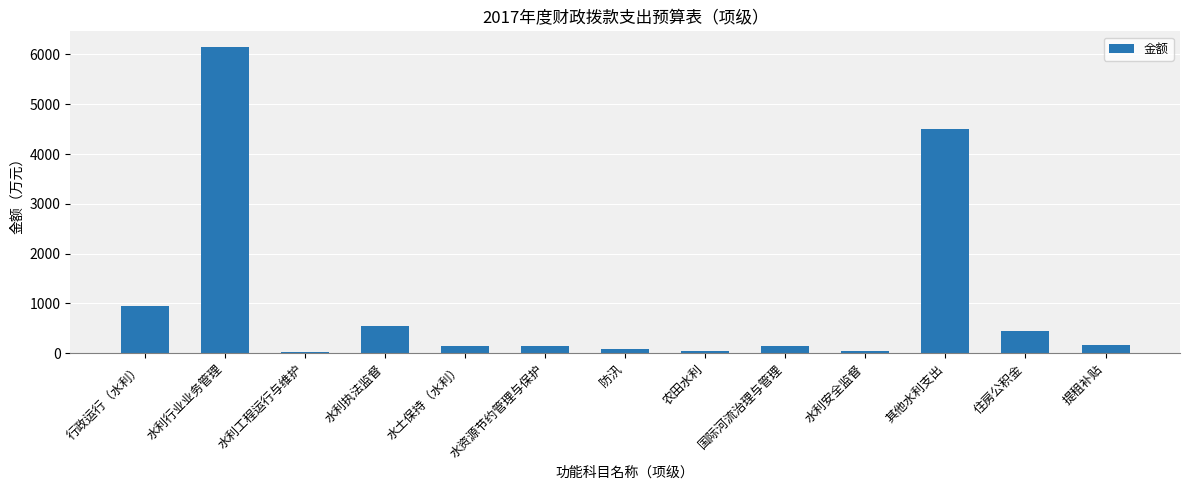

What is the value of the 6th bar from the left?

140.0